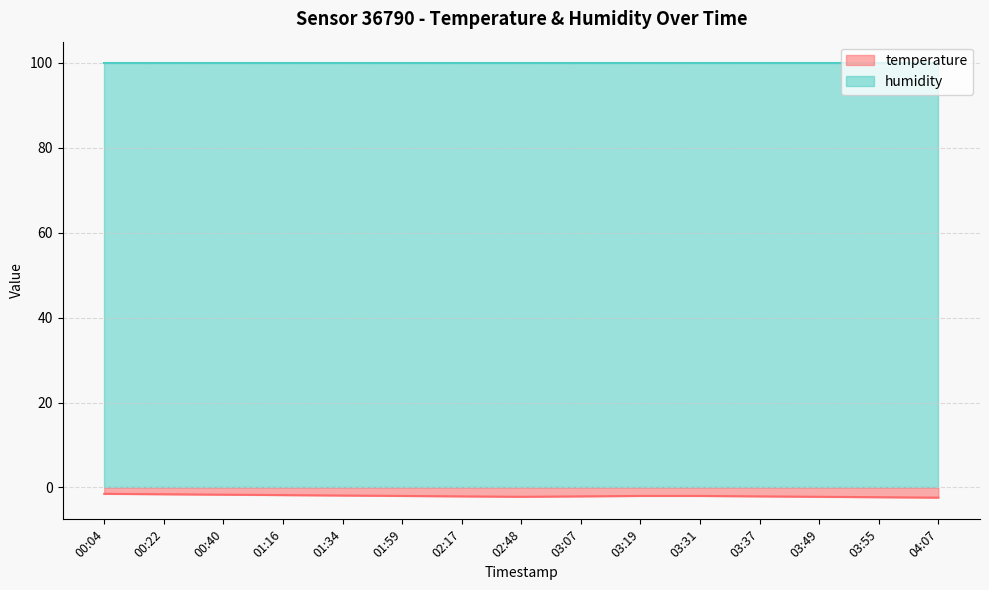

What is the difference between the second highest and second lowest values?

0.7